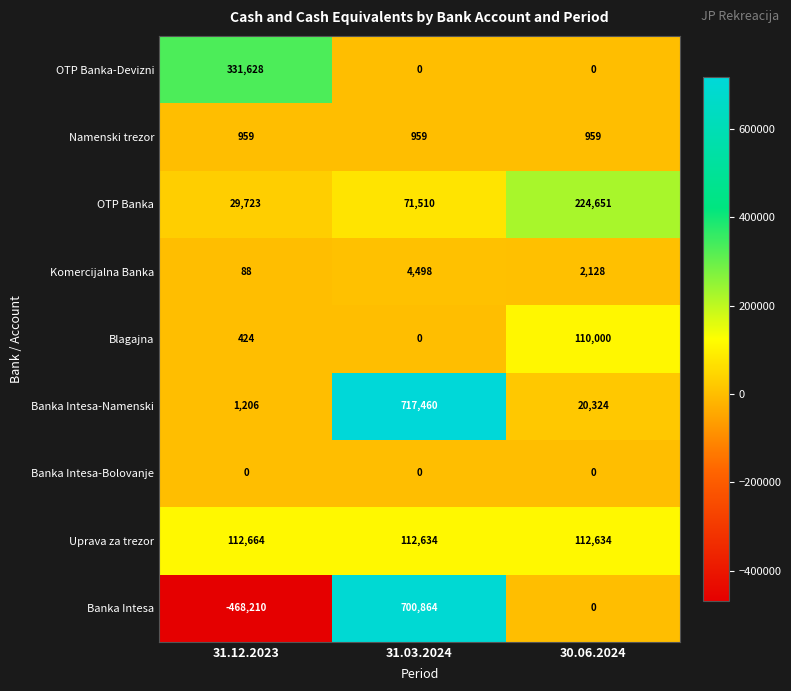

List the series in order of their peak value, lowest first.

Banka Intesa-Bolovanje, Namenski trezor, Komercijalna Banka, Blagajna, Uprava za trezor, OTP Banka, OTP Banka-Devizni, Banka Intesa, Banka Intesa-Namenski